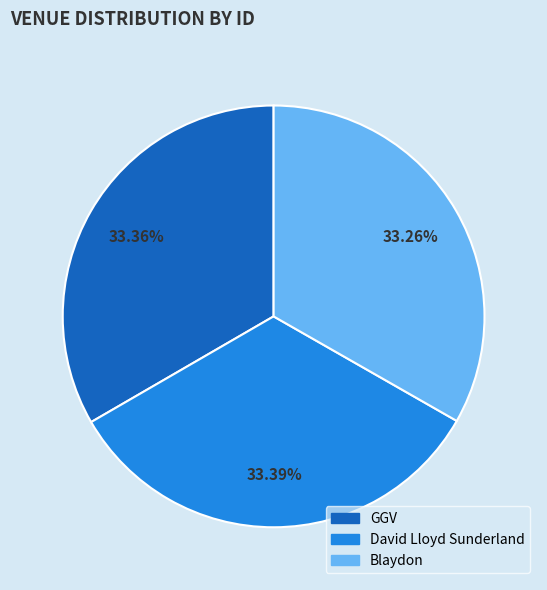

Count the number of slices in the pie.

3